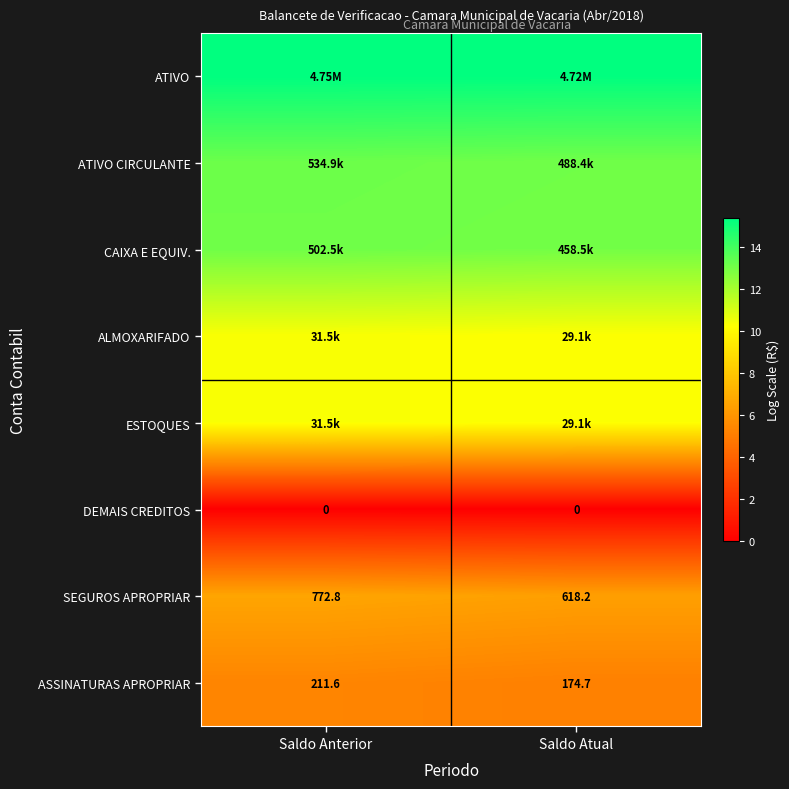

Where is SEGUROS APROPRIAR nearest to the value 695?

Saldo Atual